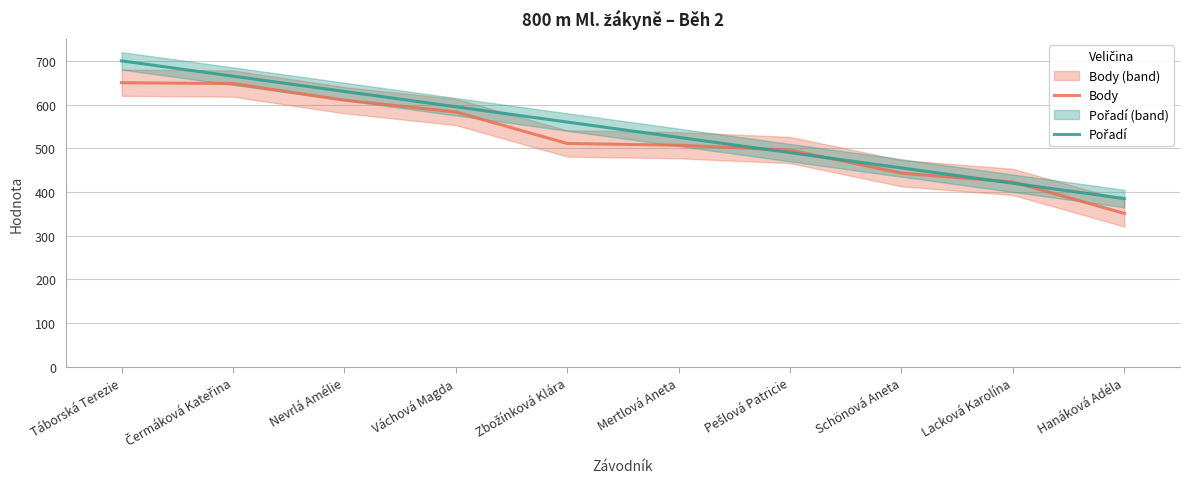

What is the label of the 4th point from the left?

Váchová Magda